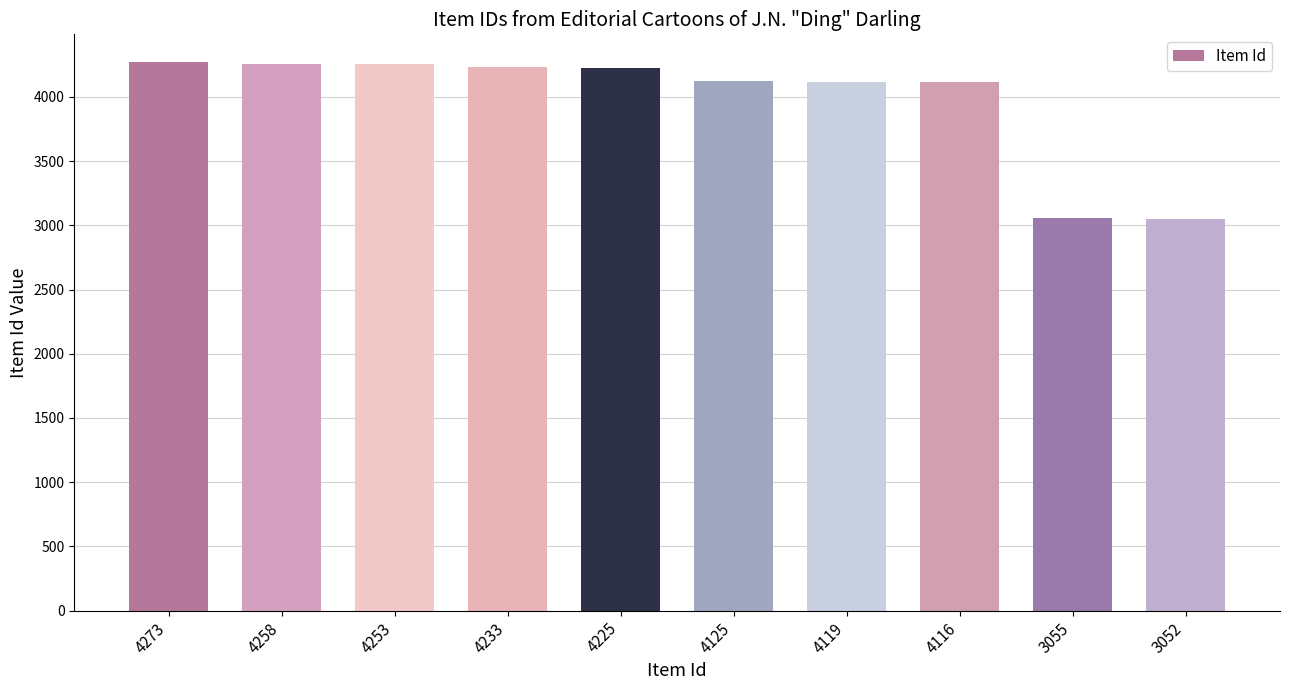

At which label does the data first exceed 4225?

4273